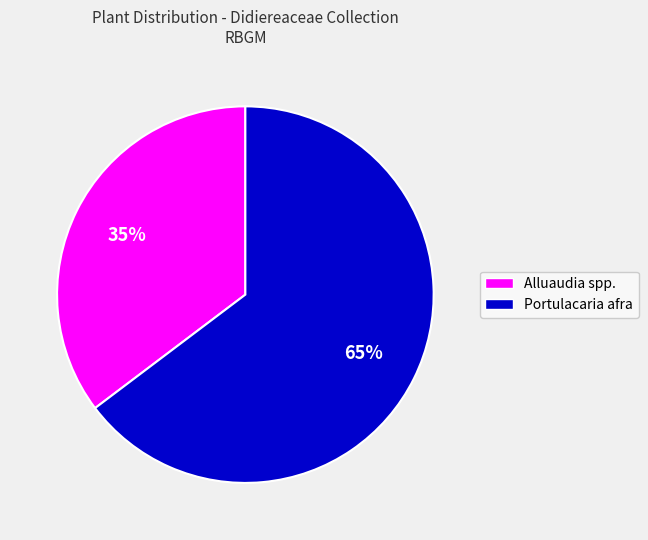

True or false: Alluaudia spp. accounts for 35% of the total.

True